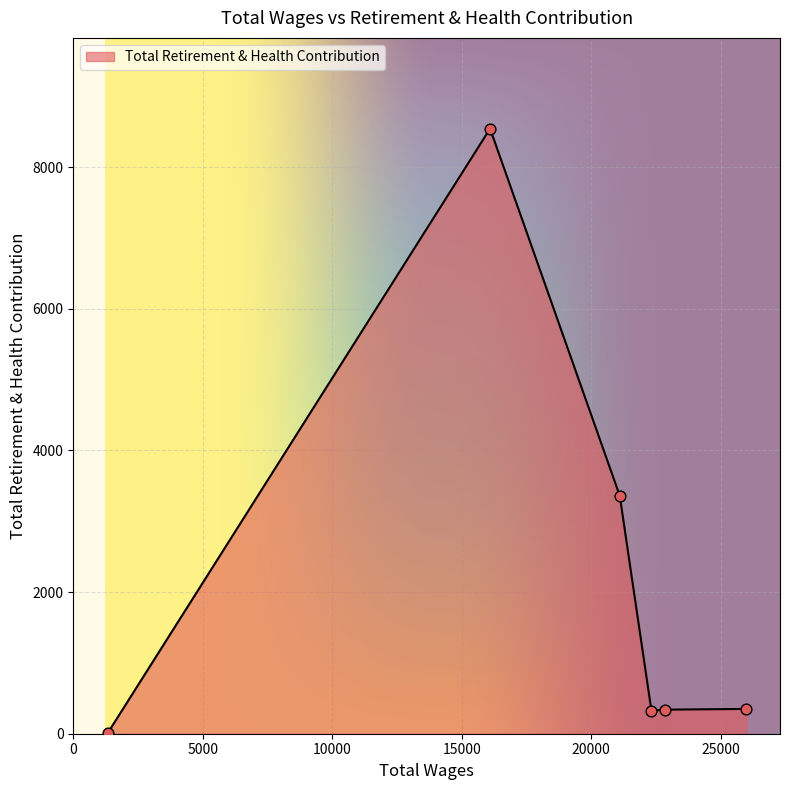

What is the maximum value shown in the chart?

8543